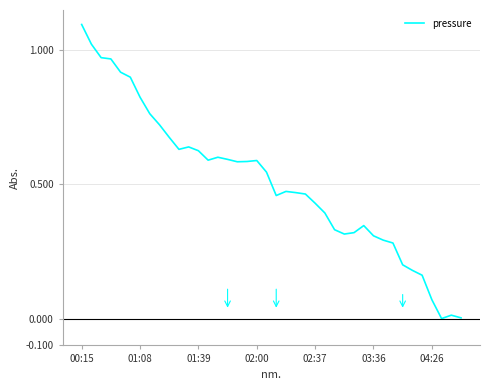

What is the difference between the maximum and minimum values?

1.1